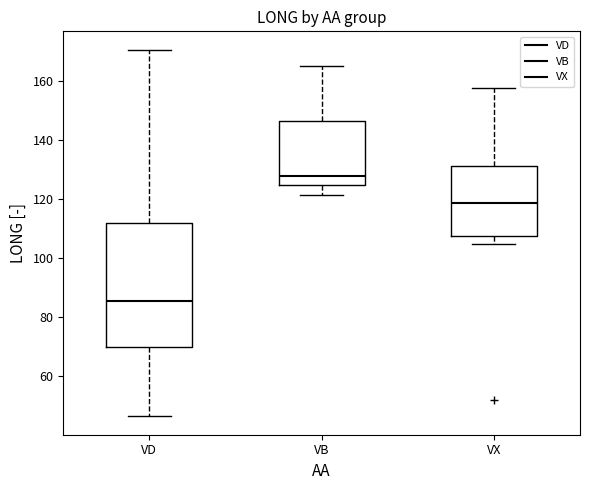

Which box is the tallest, from its lower edge to its upper edge?

VD